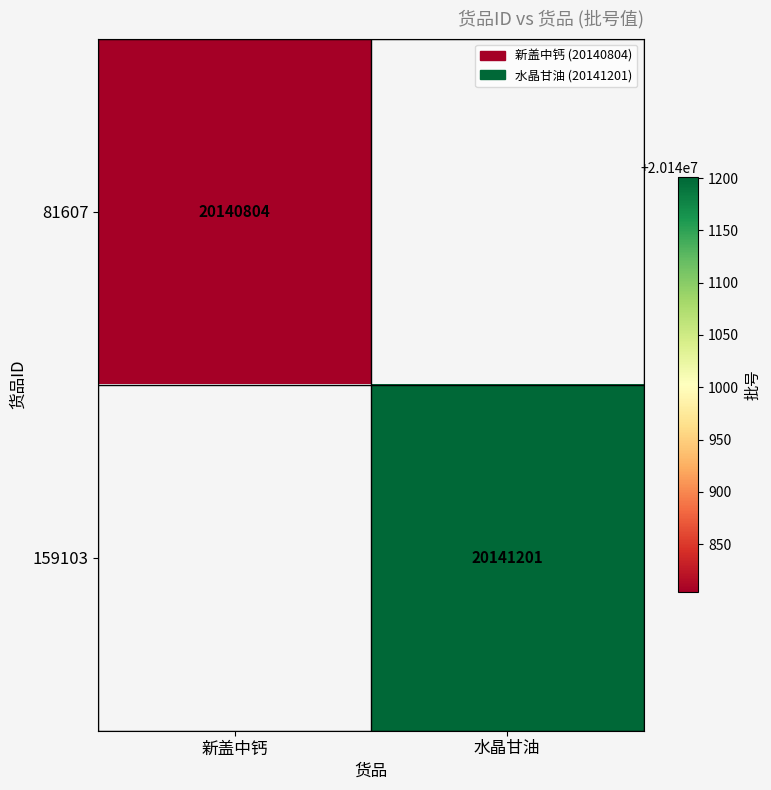

The value of 81607 at 新盖中钙 is 29455465. True or false?

False